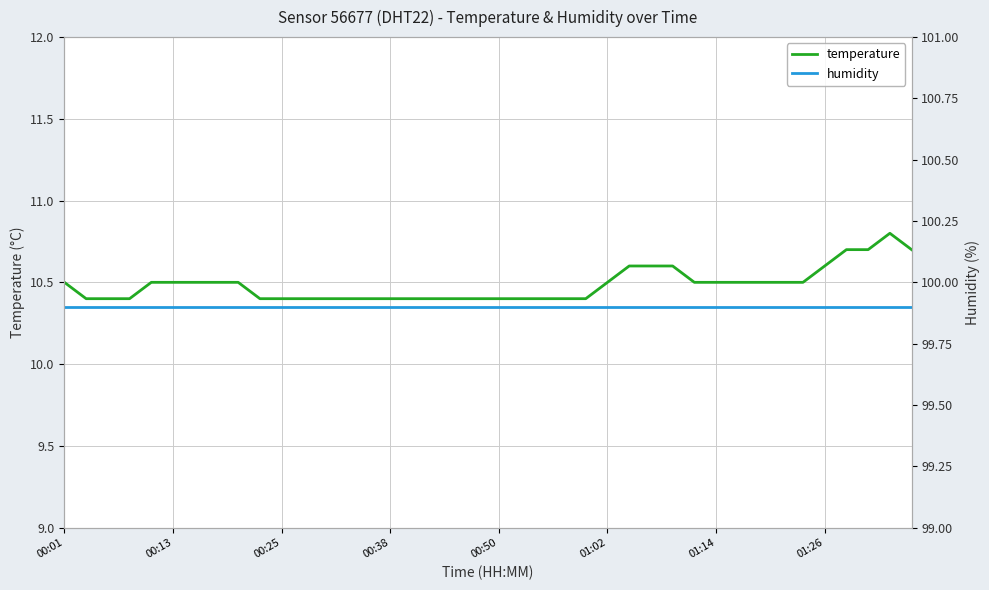

What are all the series names shown in the legend?

temperature, humidity